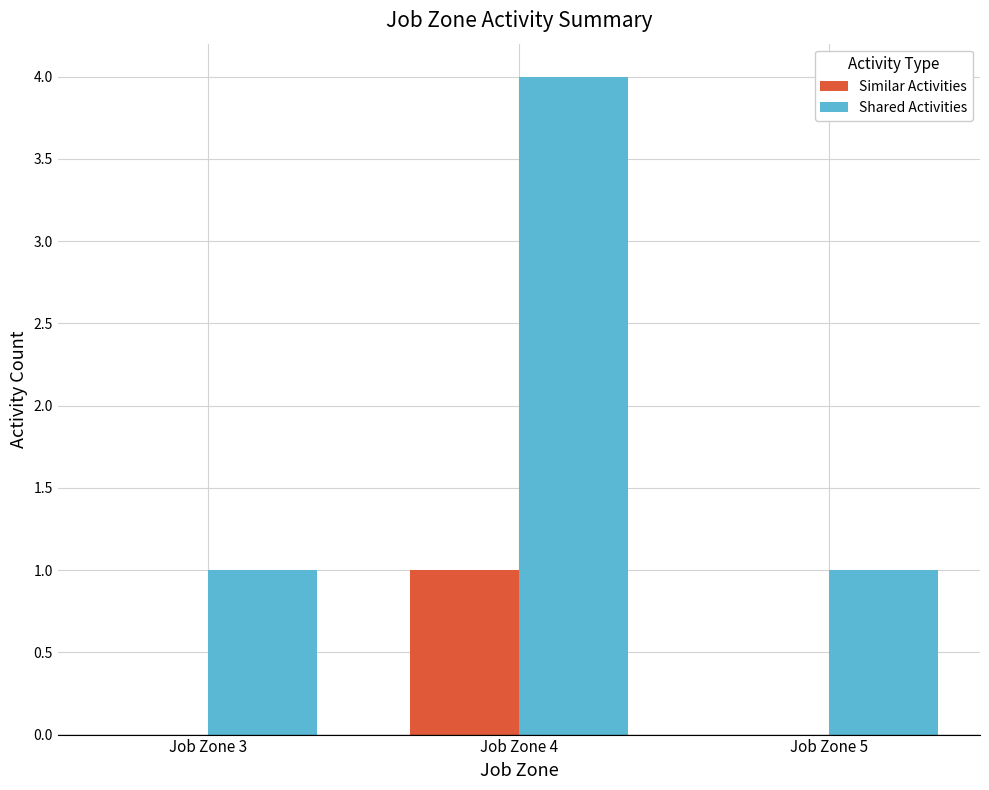

Which series changed the most between Job Zone 4 and Job Zone 5?

Shared Activities